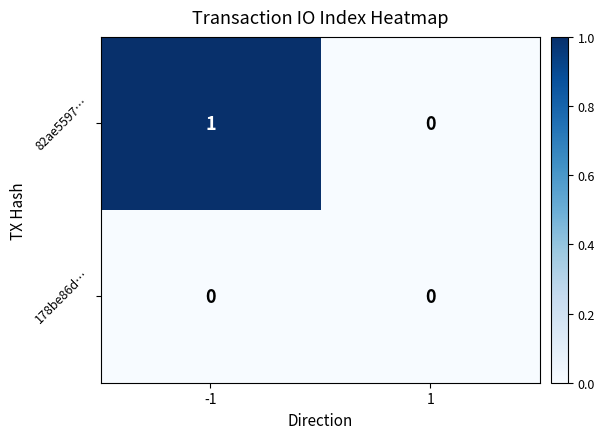

At -1, list the series in order from smallest to largest.

178be86d…, 82ae5597…